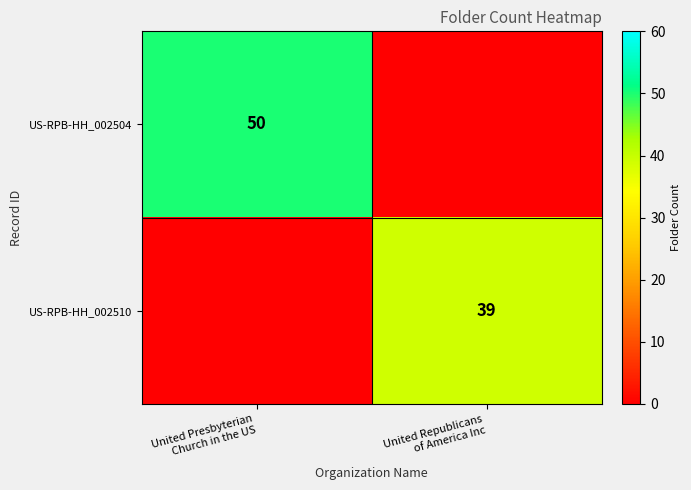

At United Republicans of America Inc, list the series in order from smallest to largest.

US-RPB-HH_002504, US-RPB-HH_002510